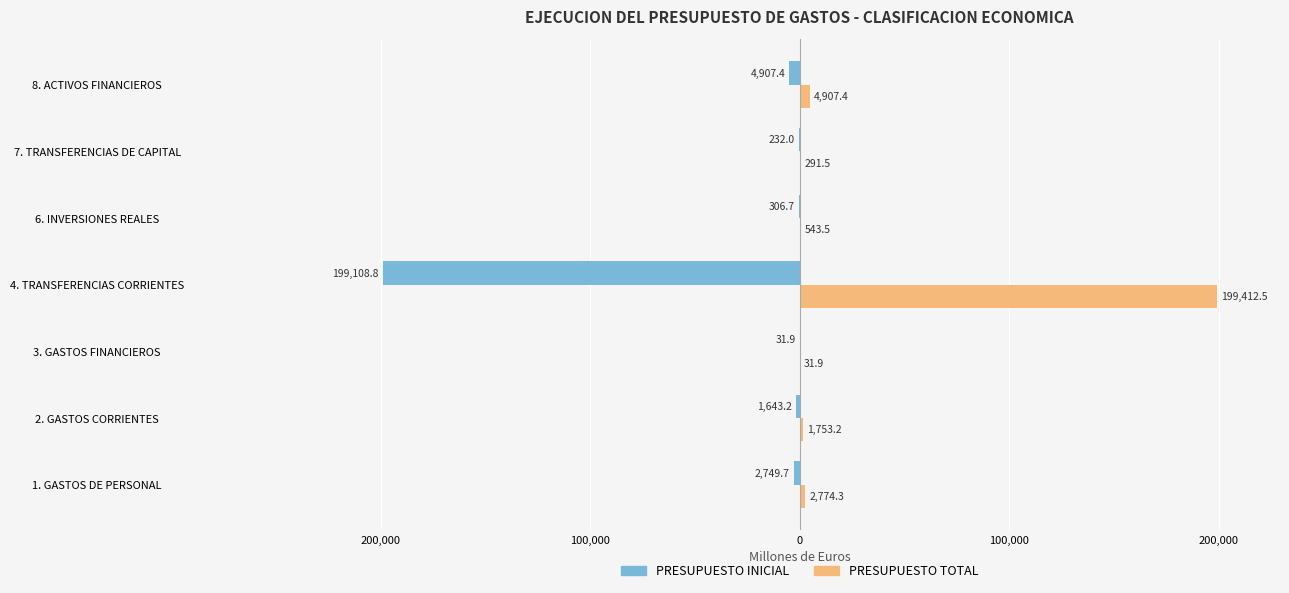

What are all the series names shown in the legend?

PRESUPUESTO INICIAL, PRESUPUESTO TOTAL